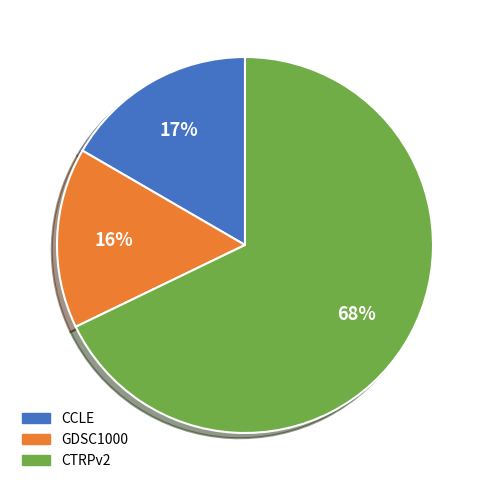

Count the number of slices in the pie.

3